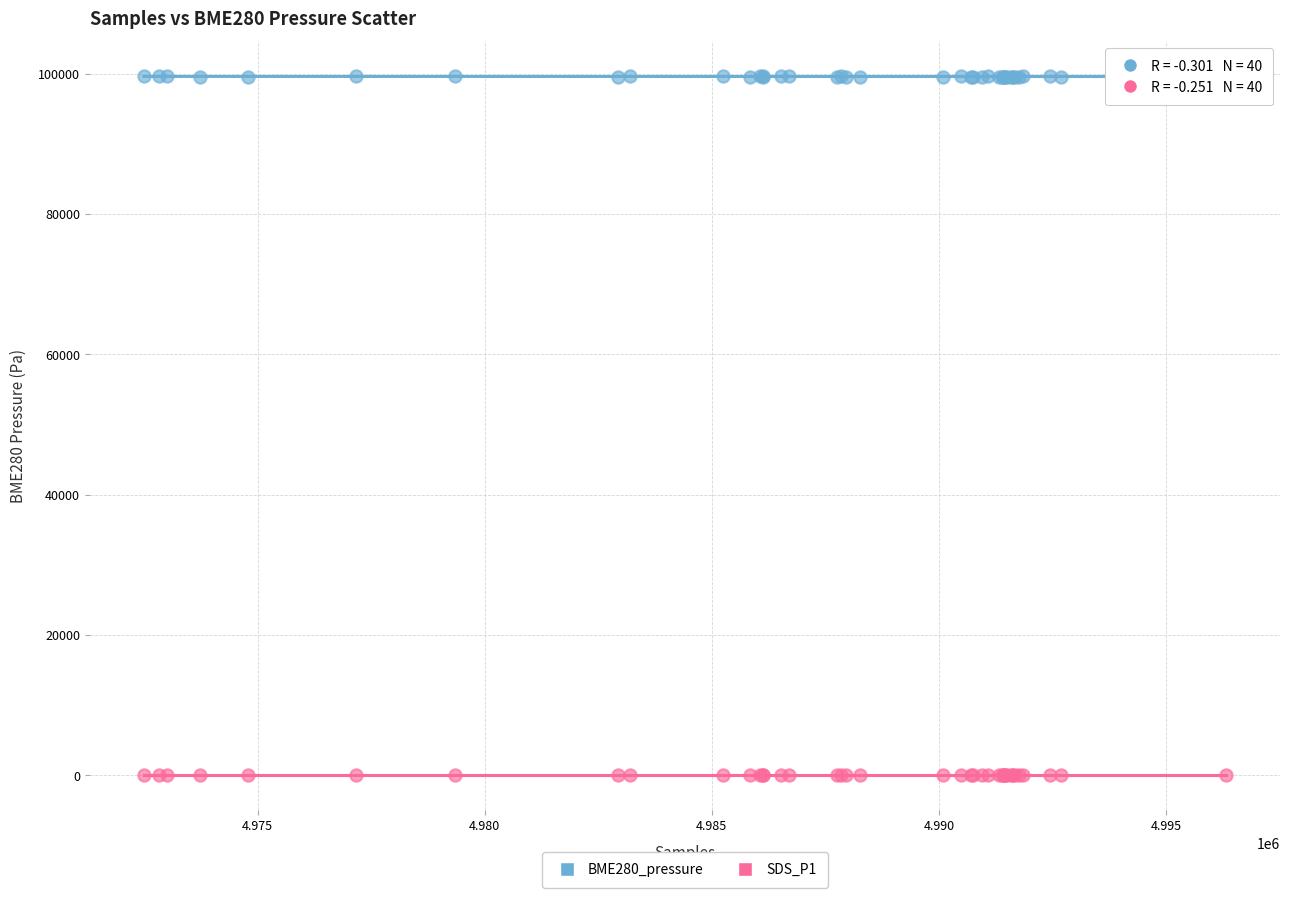

What is the X range (max minus min) for the scatter plot?

23828.0